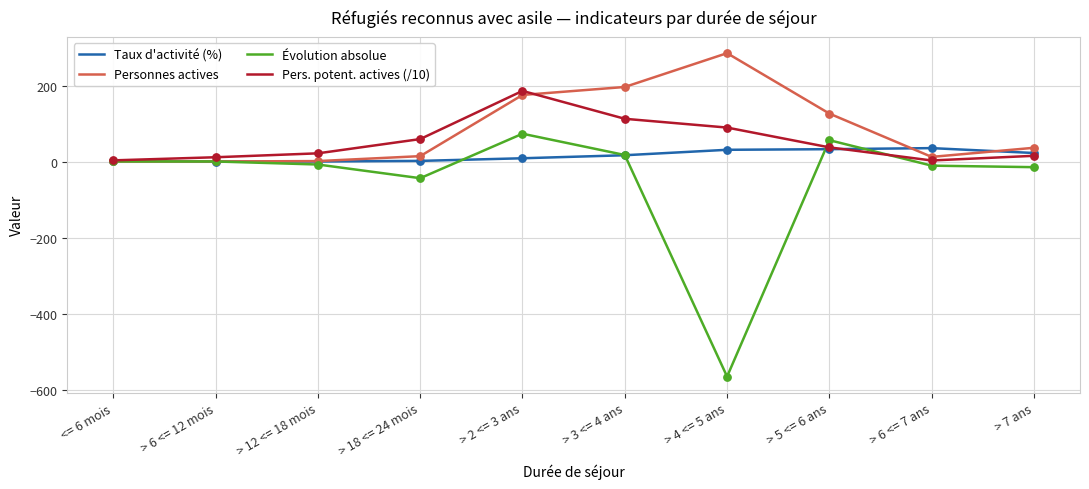

What are all the series names shown in the legend?

Taux d'activité (%), Personnes actives, Évolution absolue, Pers. potent. actives (/10)